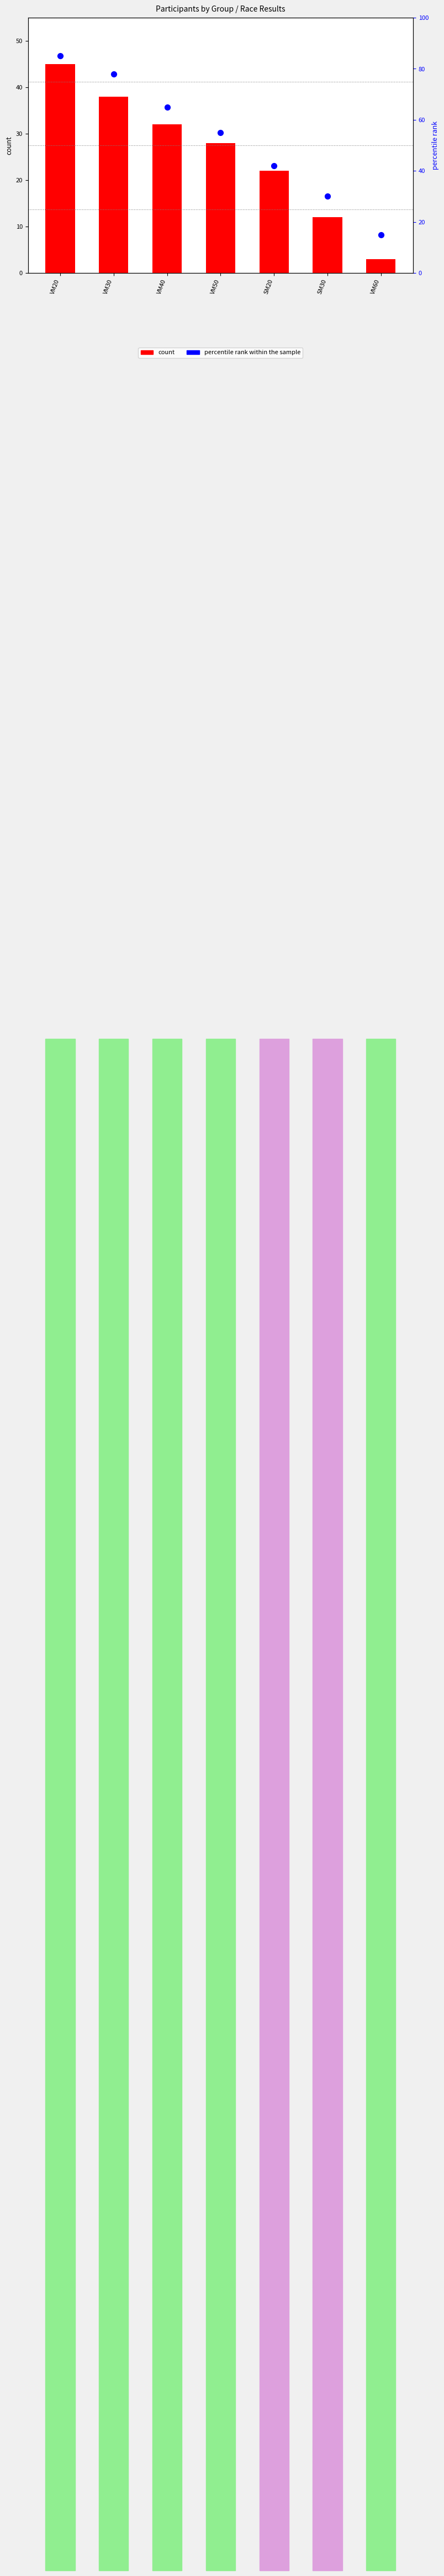

Which series has the largest Y range (max minus min)?

percentile rank within the sample